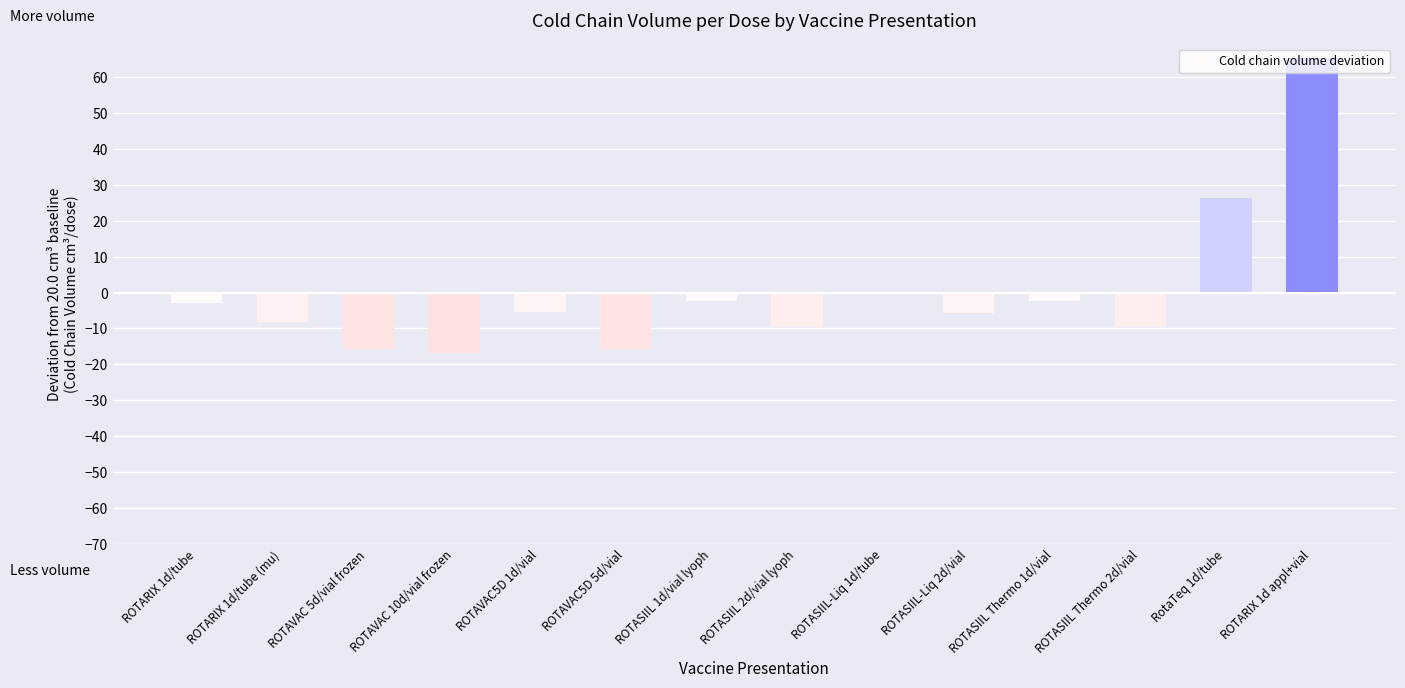

What is the sum of all values?

-2.9